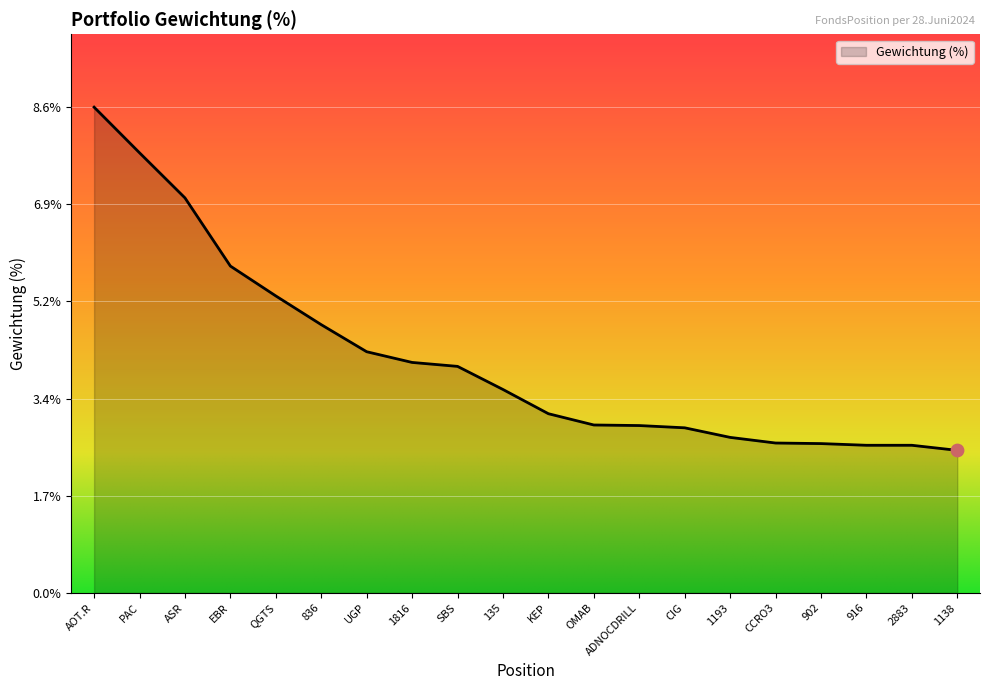

Approximately how many times larger is the value at SBS compared to PAC?

0.5